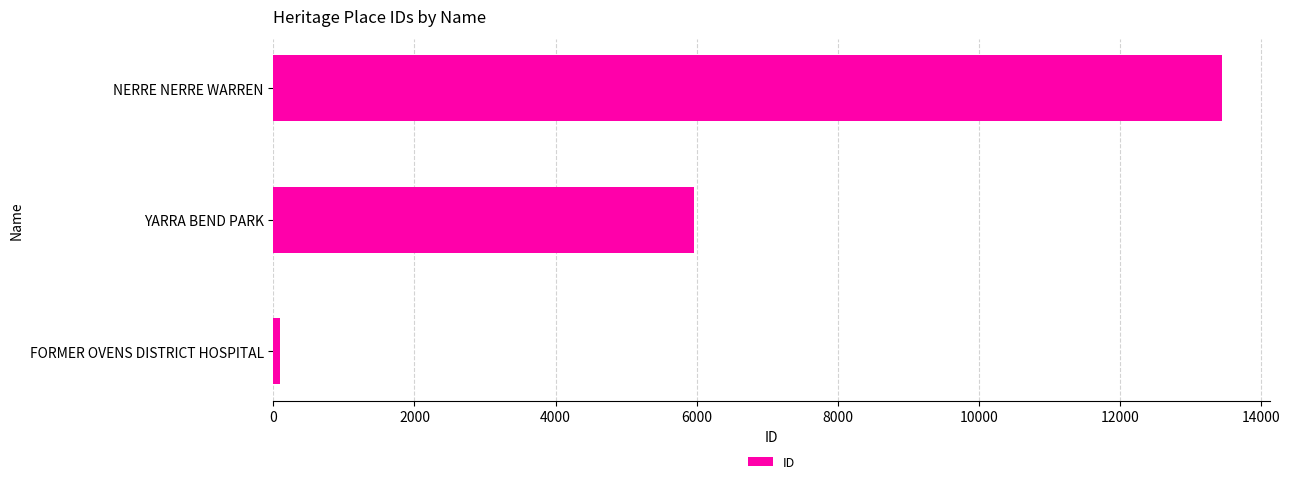

Reading bottom to top, extract all data points from this chart.

100	5968	13456